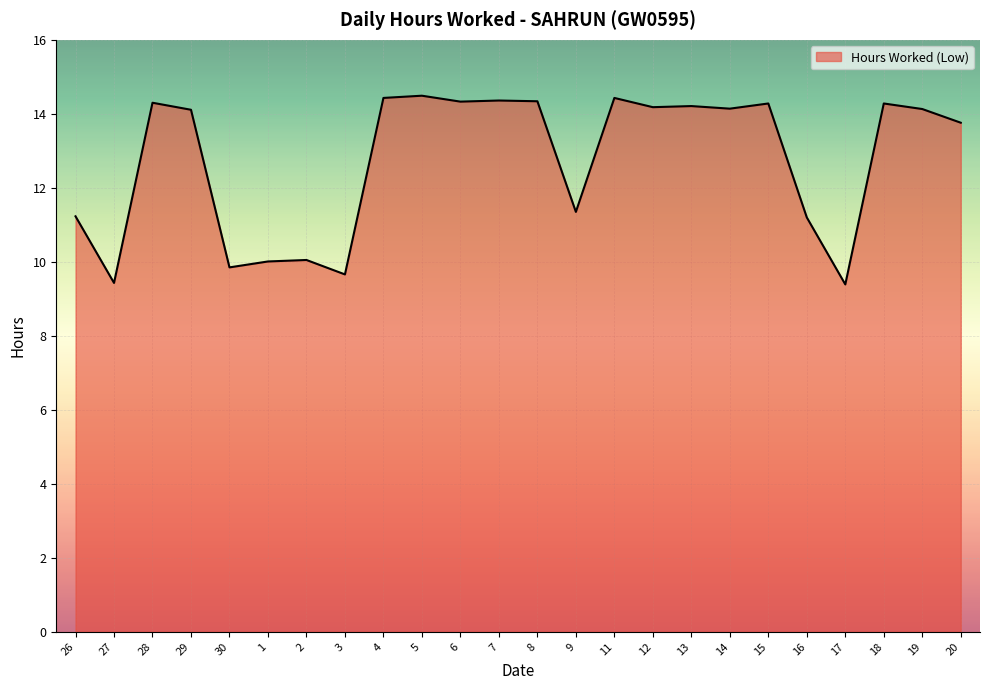

What is the sum of the values at 1 and 3?

19.7